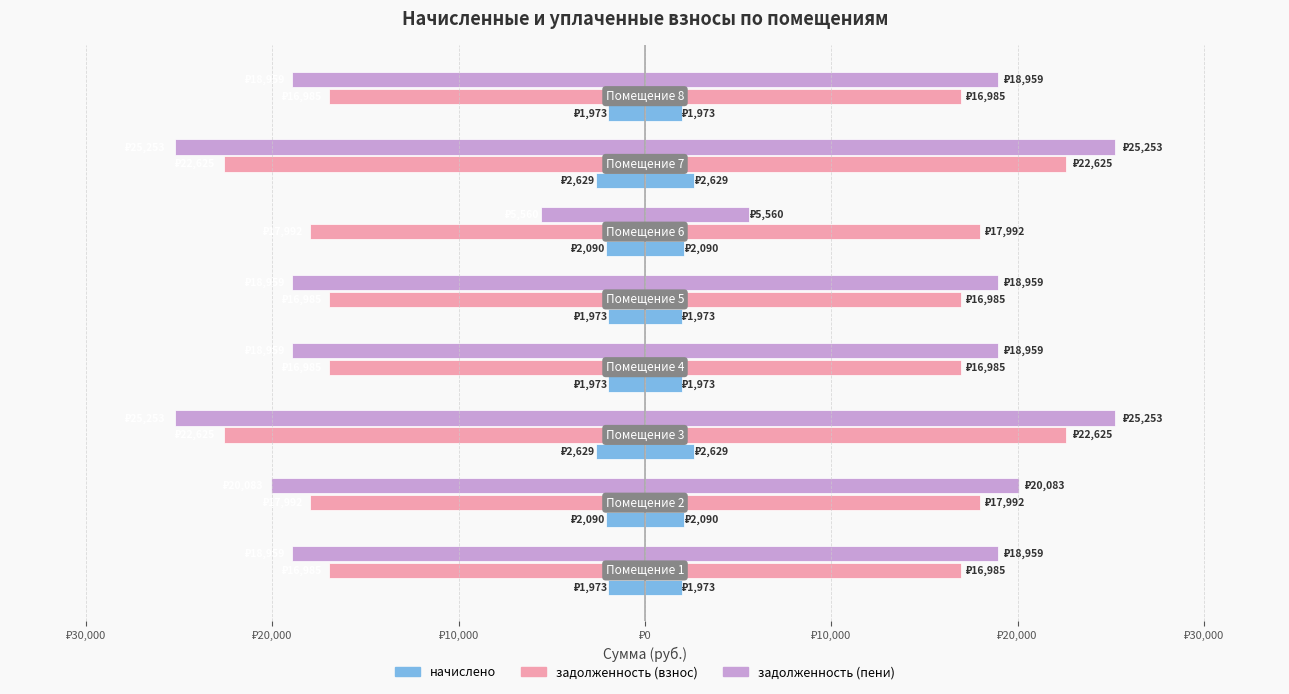

At how many categories does at least one series exceed -24377?

8